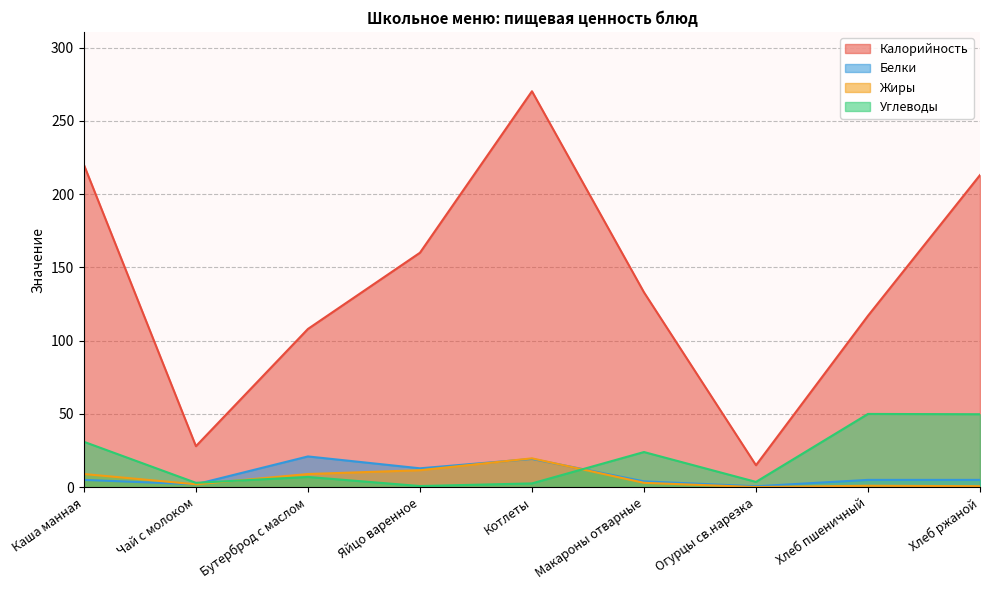

What position from the right is Бутерброд с маслом?

7